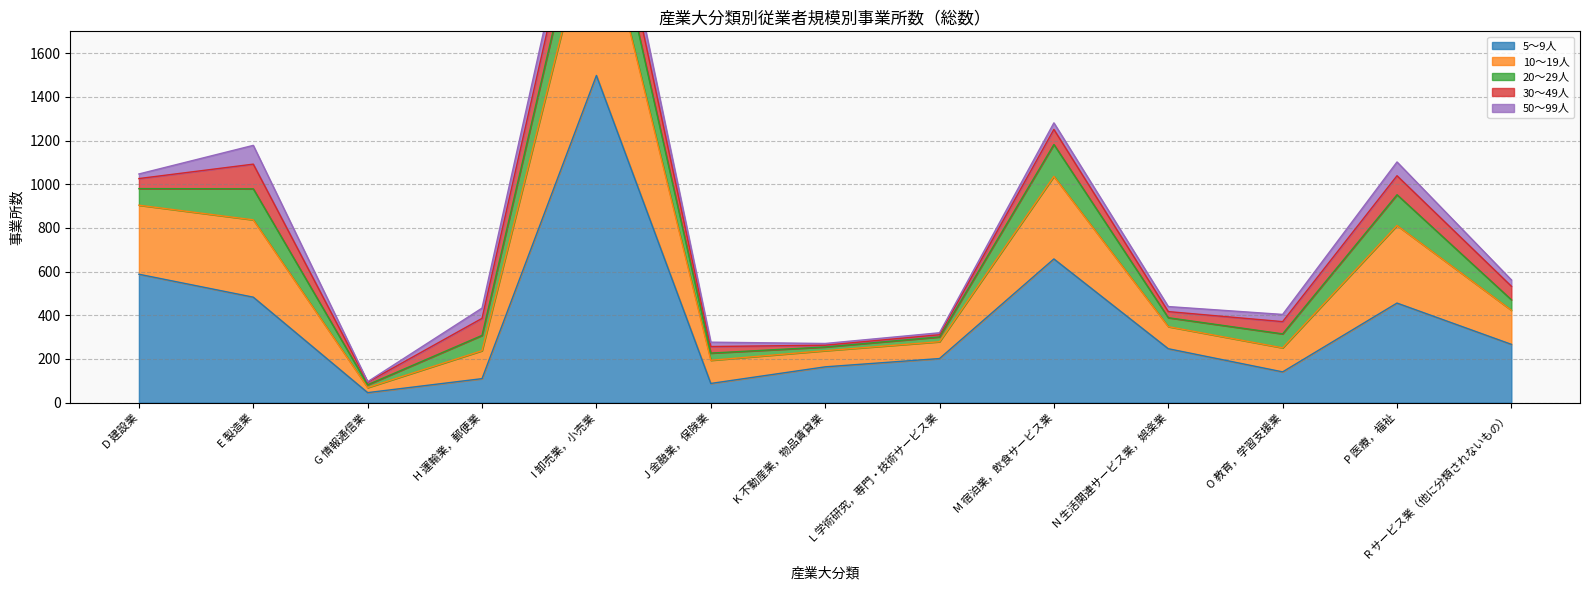

What is the maximum value shown in the chart?

1498